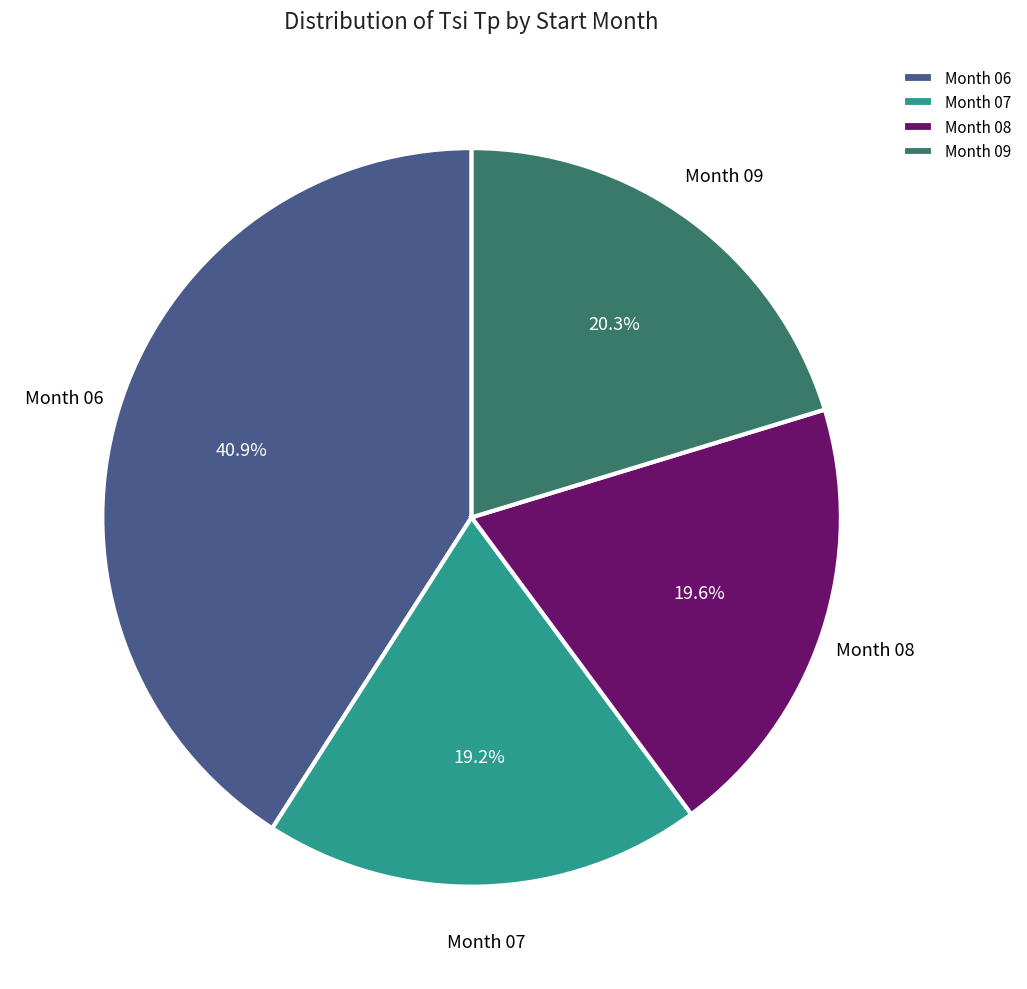

How many segments does this pie chart have?

4